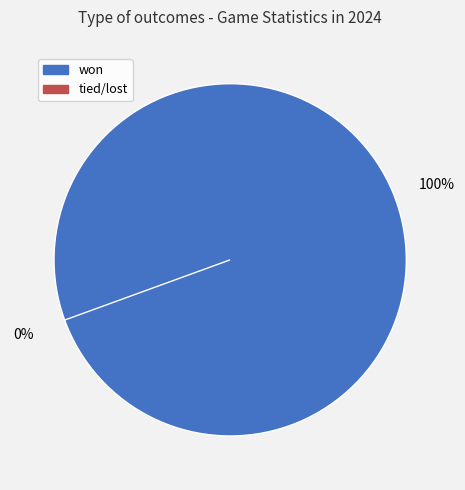

How many slices are in this pie chart?

2